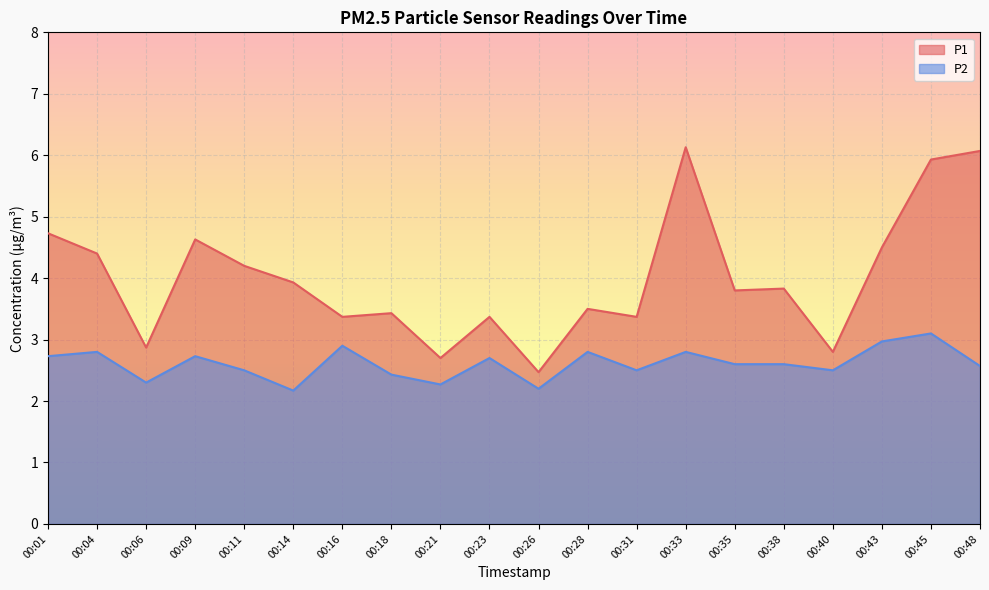

What is the value of the P1 point at the 11th from the left?

2.5